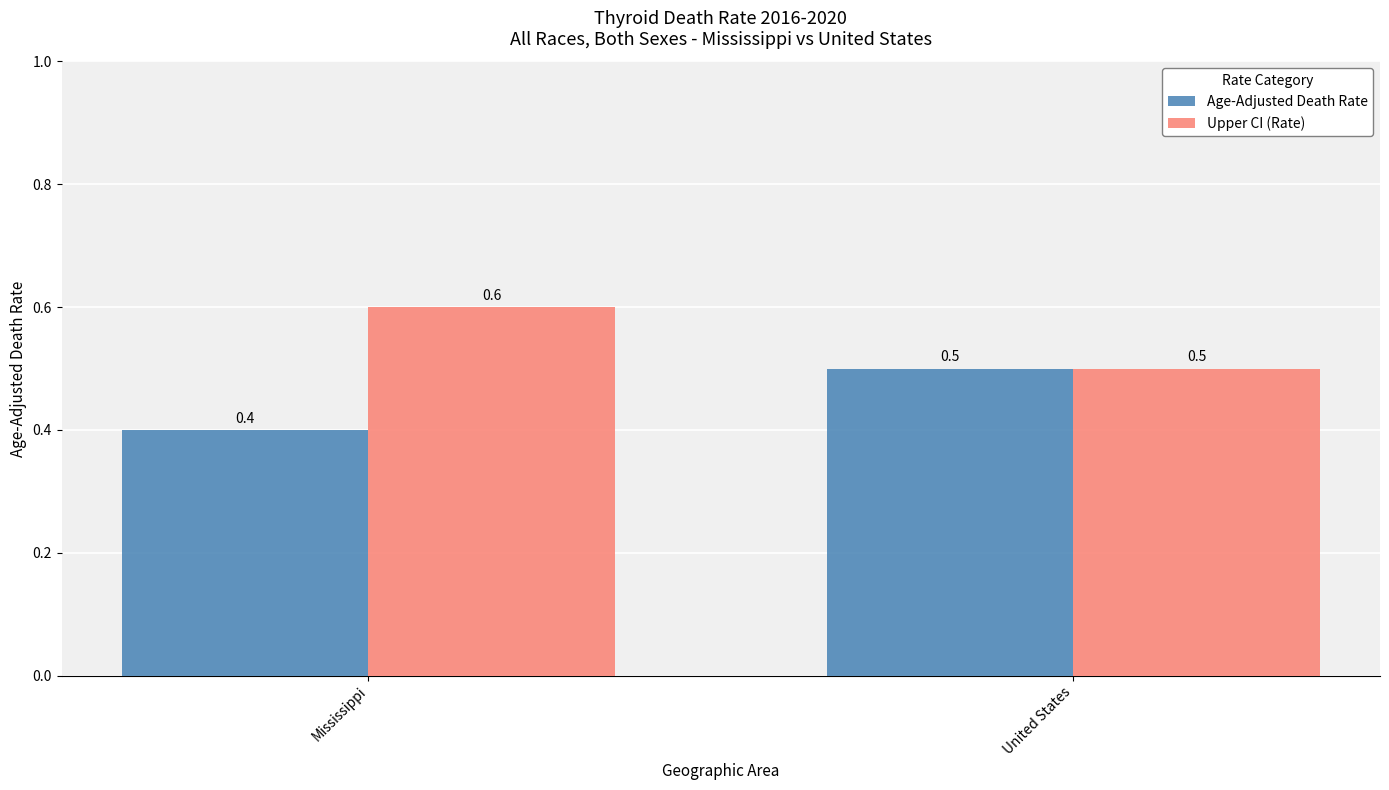

What are all the series names shown in the legend?

Age-Adjusted Death Rate, Upper CI (Rate)